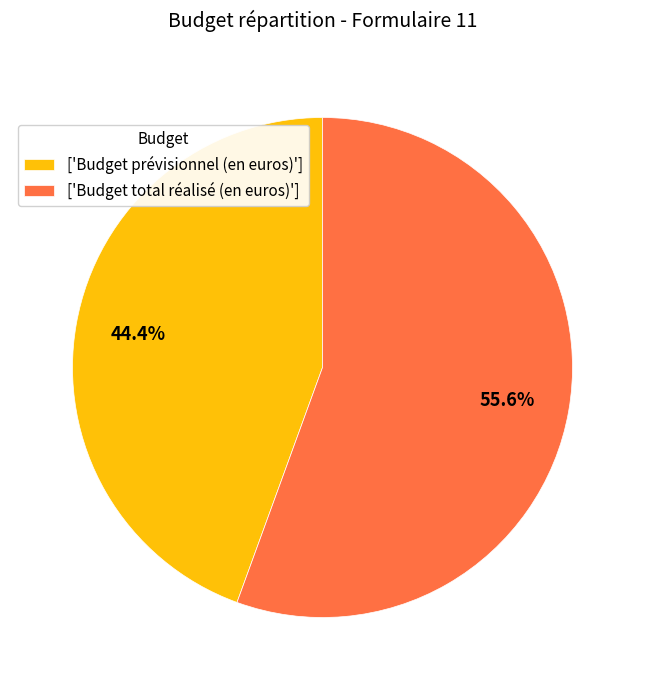

What is the smallest slice in the pie chart?

['Budget prévisionnel (en euros)']